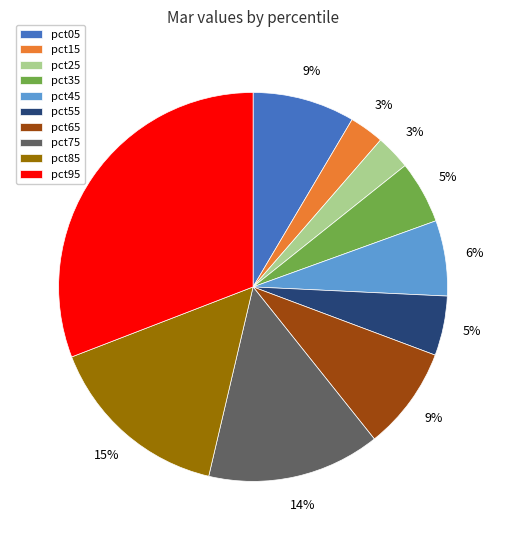

Is the sum of pct35 and pct55 greater than half?

No